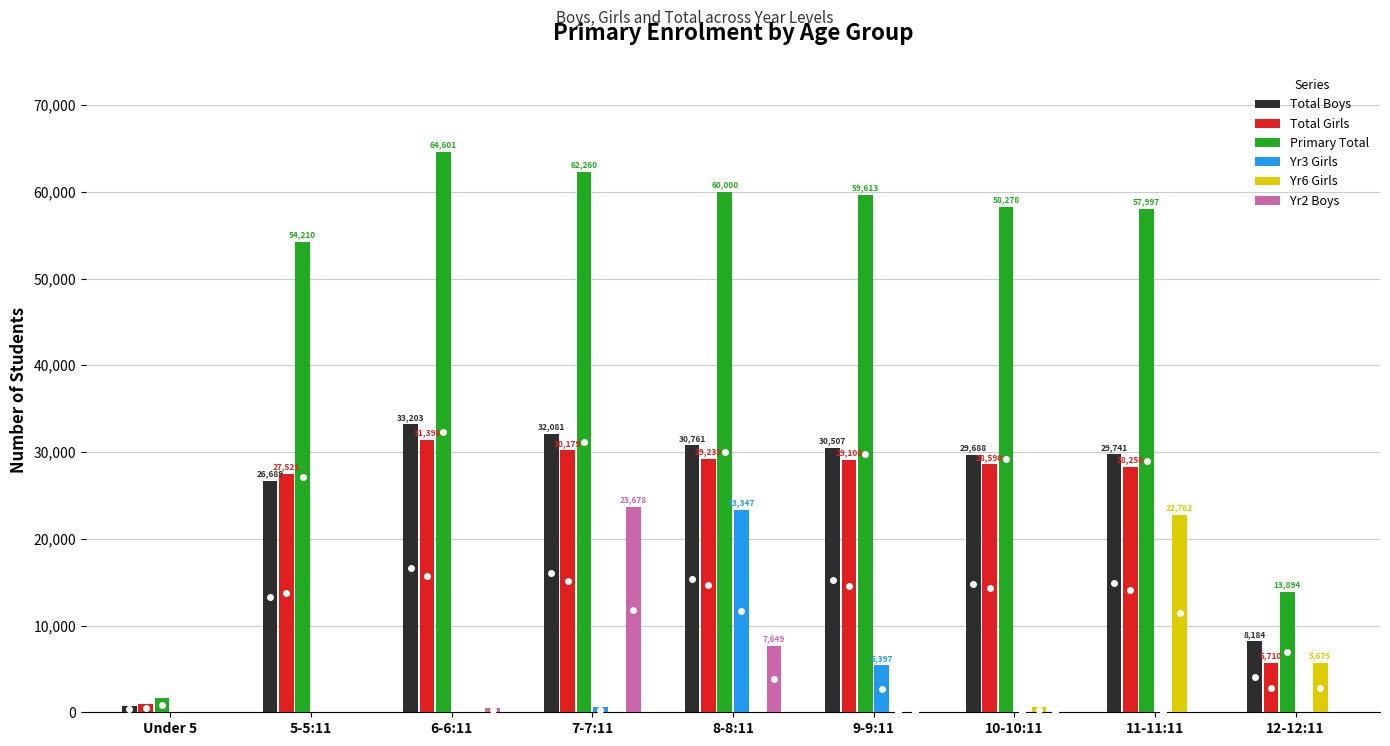

The Yr6 Girls series shows 1 at 9-9:11. True or false?

True